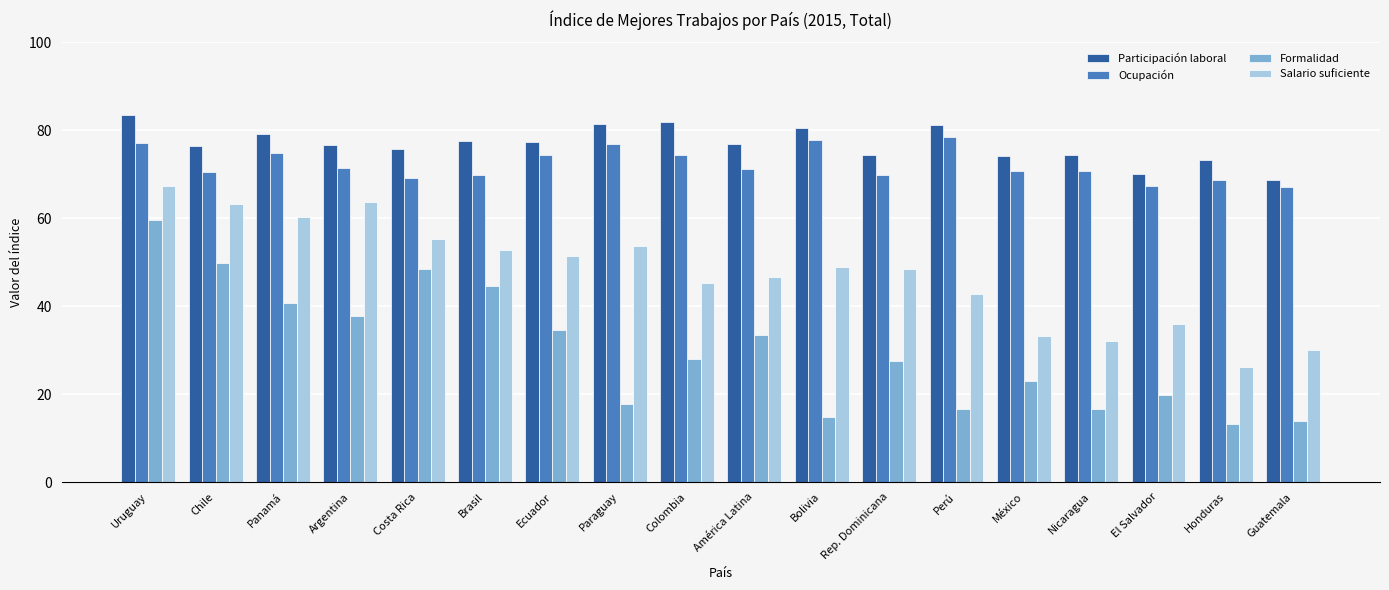

At Uruguay, list the series in order from smallest to largest.

Formalidad, Salario suficiente, Ocupación, Participación laboral